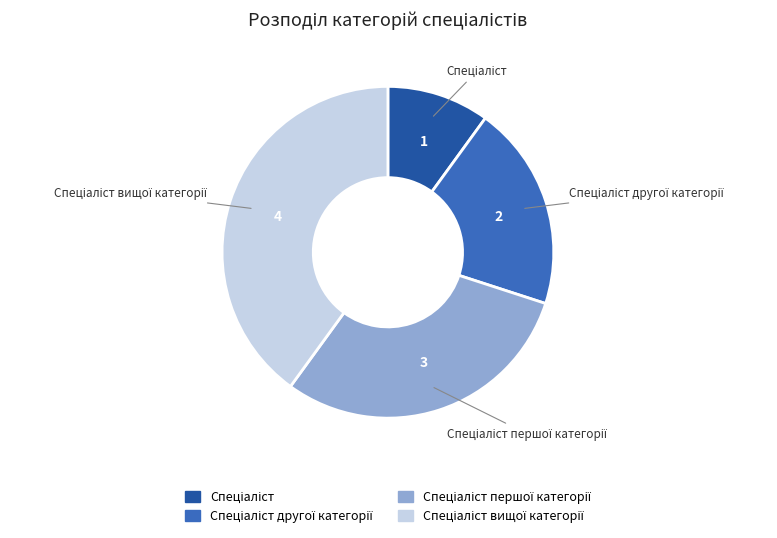

Does any single category account for the majority?

No